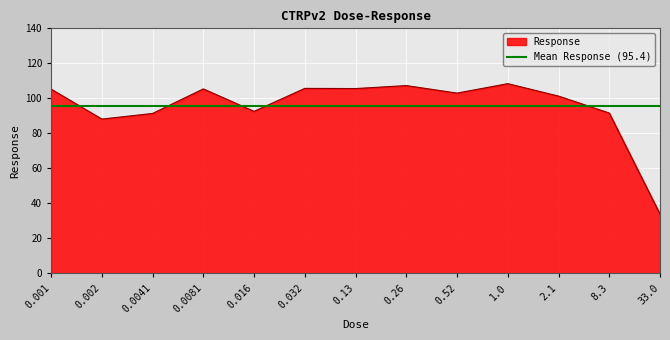

What is the difference between the second highest and second lowest values?

19.1